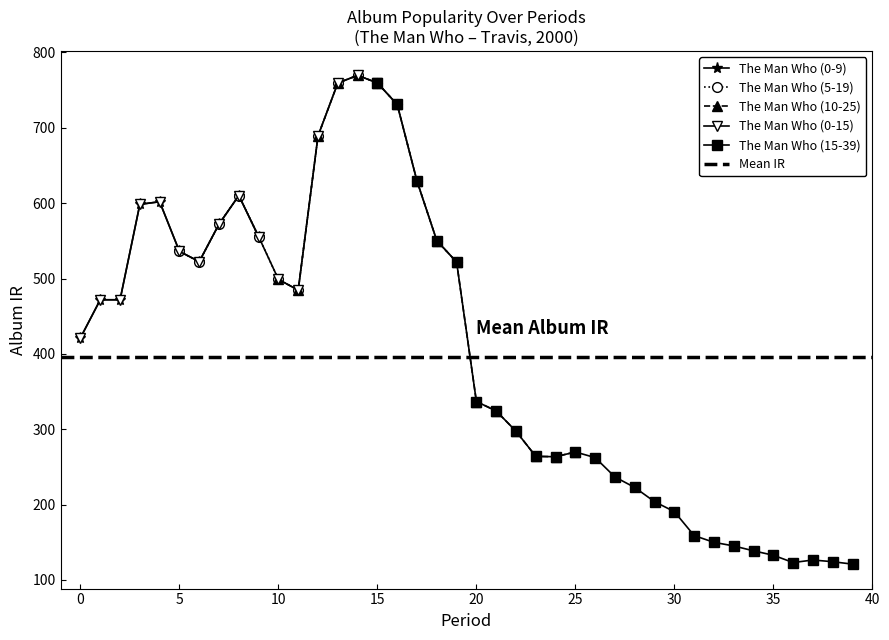

Where is the first local minimum for The Man Who?

6